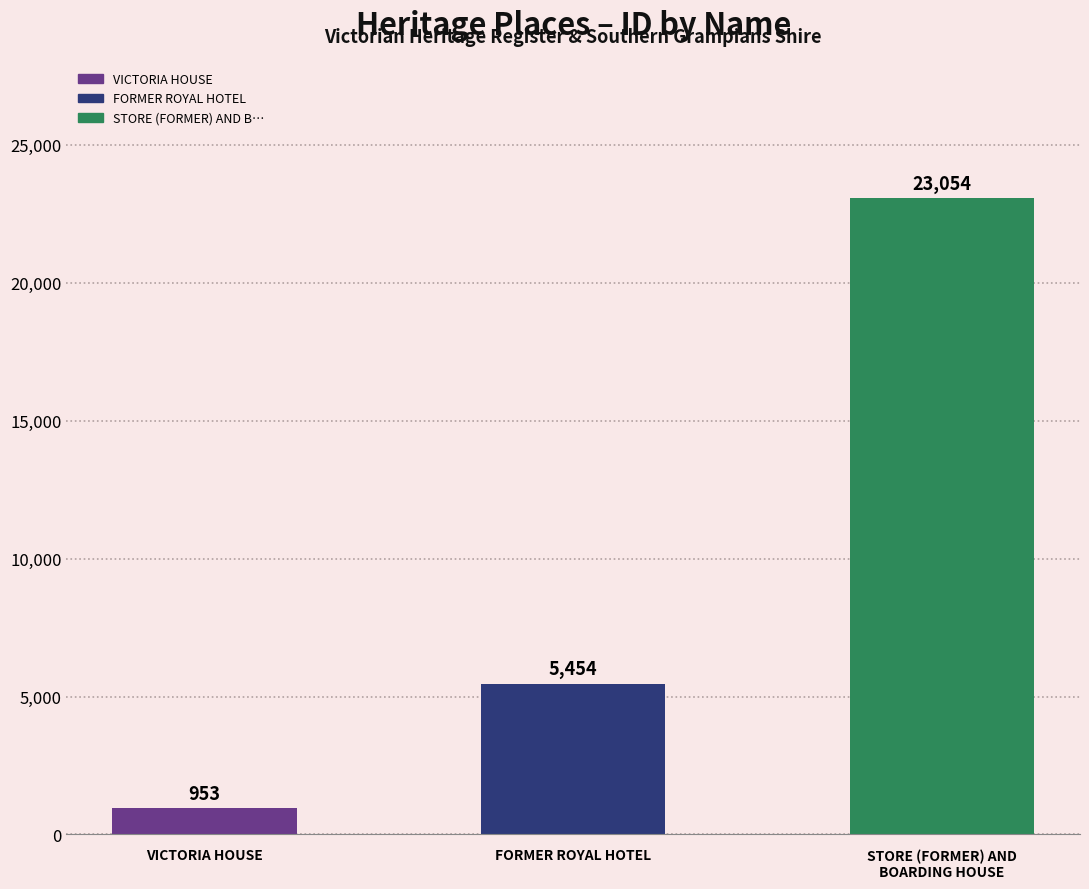

Count the values in the range 953 to 23054.

3